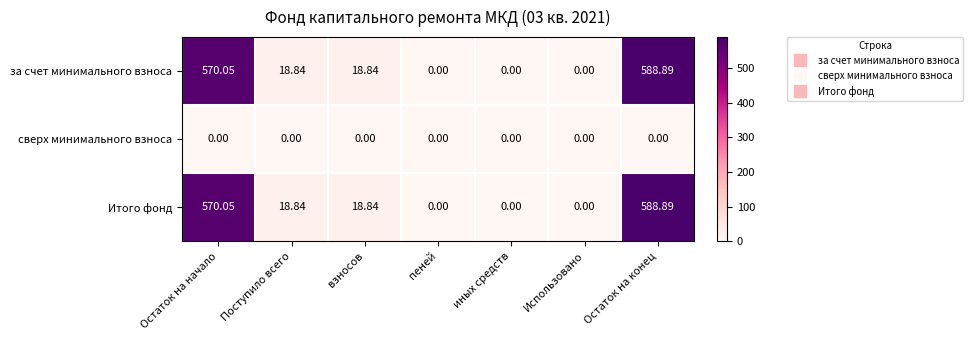

At which category is the sum across all series the highest?

Остаток на конец